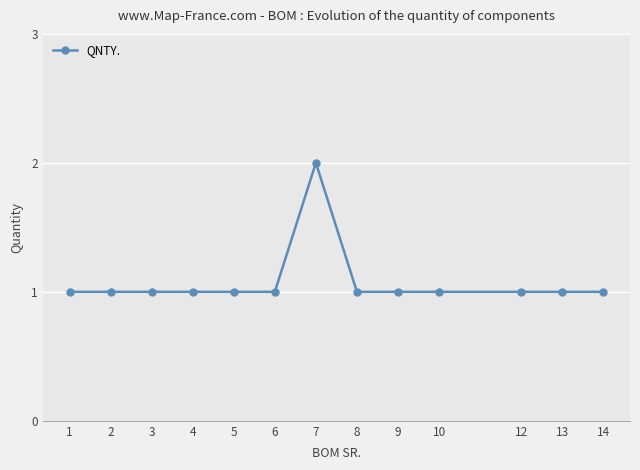

Approximately how many times larger is the value at 10 compared to 9?

1.0